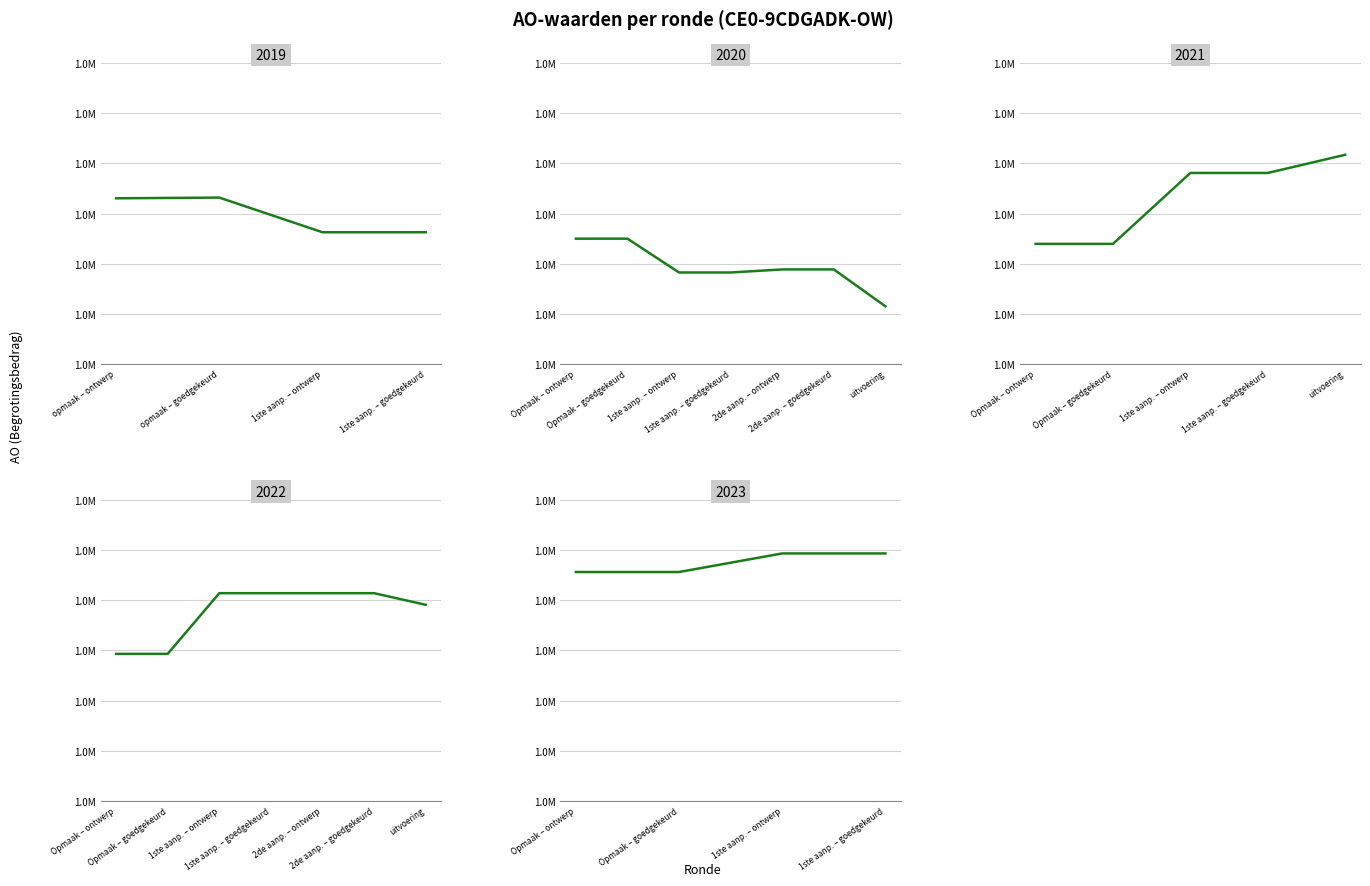

Between 2021 Opmaak - goedgekeurd and 2020 Opmaak - ontwerp, which is larger?

2020 Opmaak - ontwerp